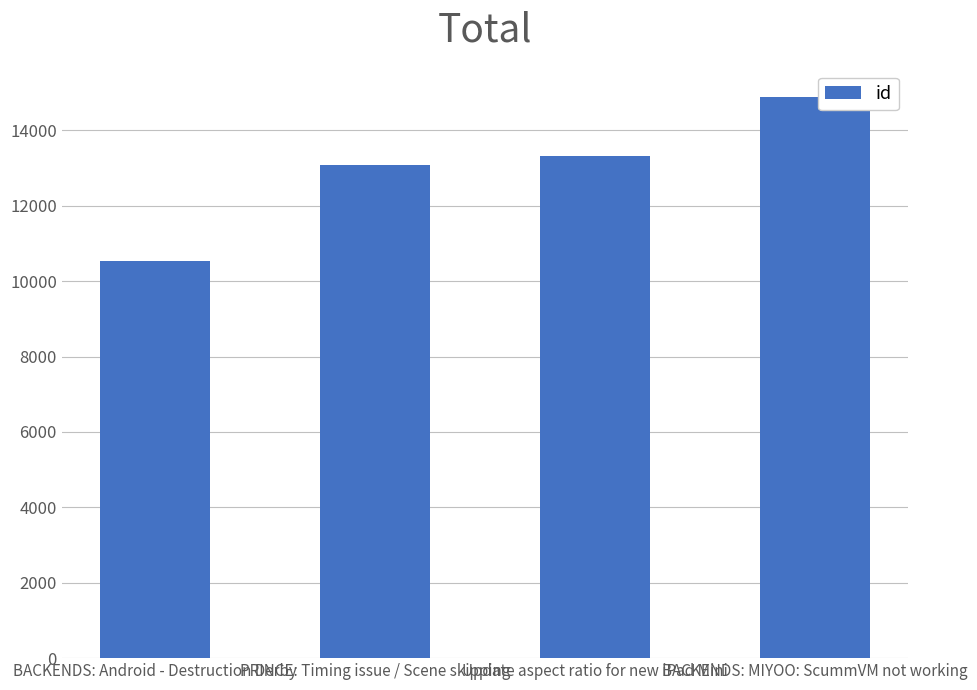

List the labels in order of value, smallest first.

BACKENDS: Android - Destruction Derby, PRINCE: Timing issue / Scene skipping, Update aspect ratio for new iPad Mini, BACKENDS: MIYOO: ScummVM not working